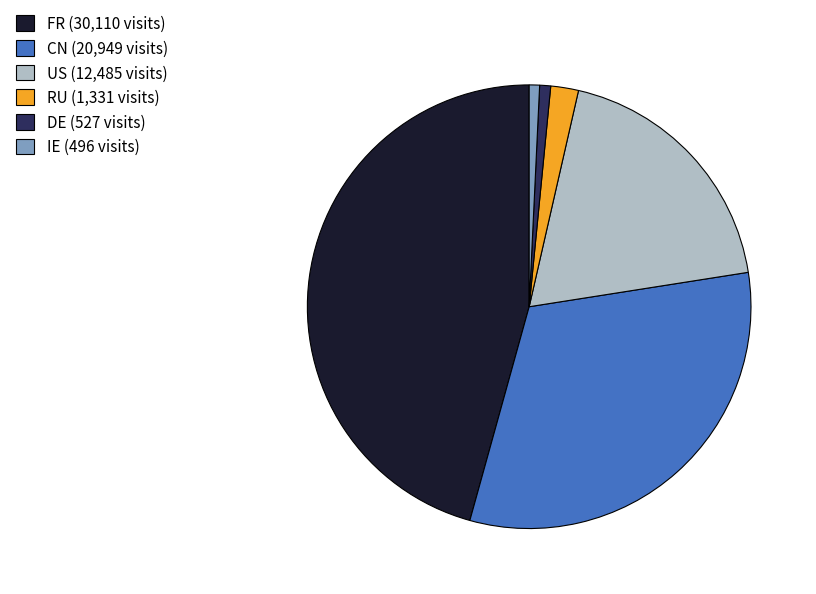

Does US represent more than half of the total?

No